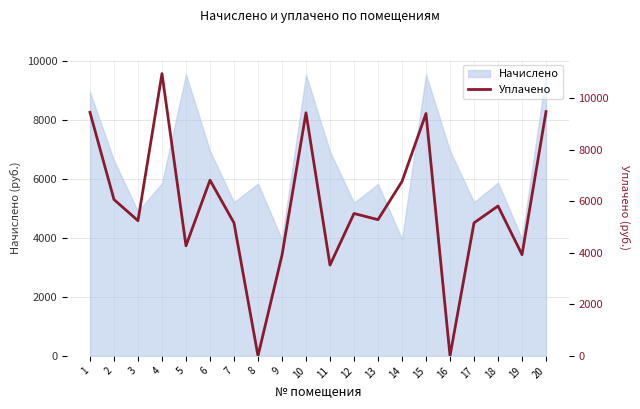

What is the value of the 18th point from the left?

5820.1